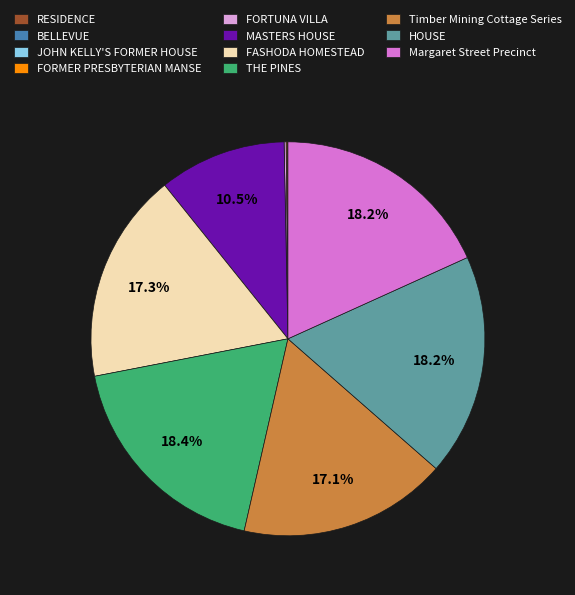

What portion of the pie excludes Timber Mining Cottage Series?

82.9%